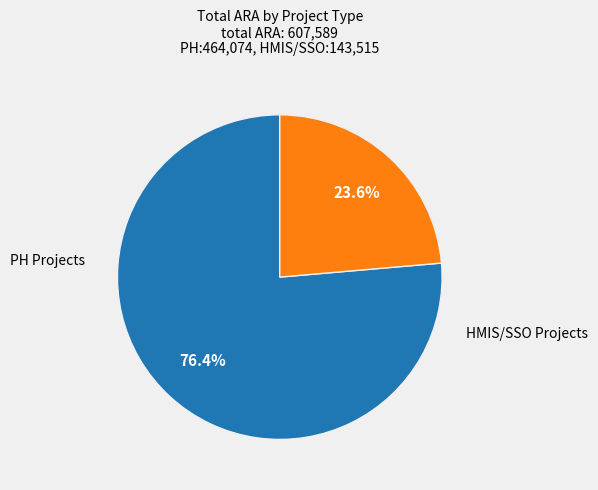

Is there a majority slice in this chart?

Yes